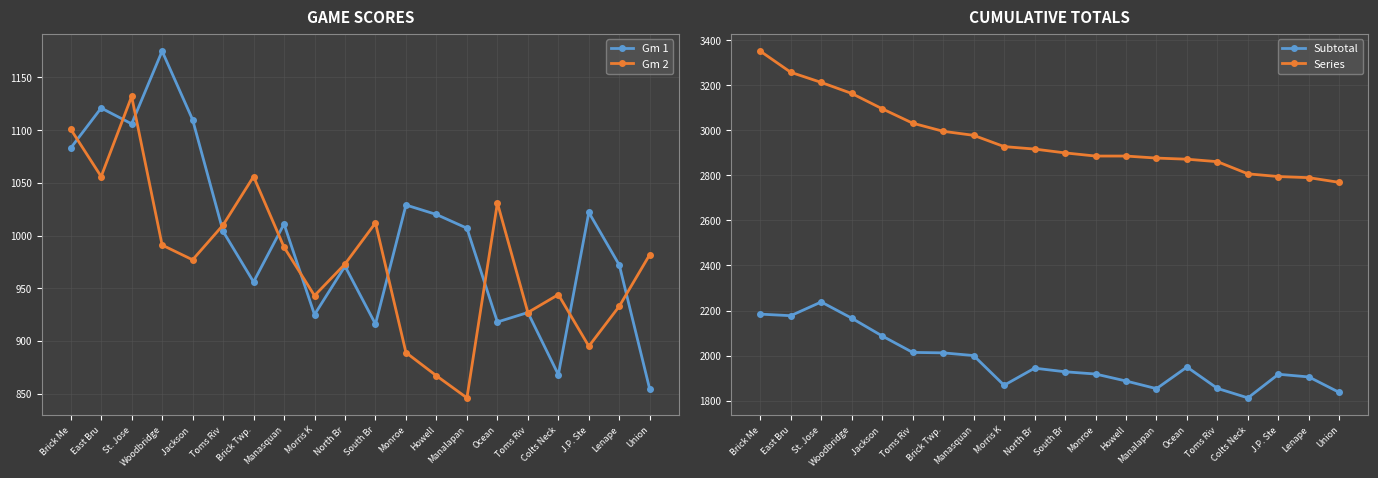

What is the average value of the Subtotal series?

1977